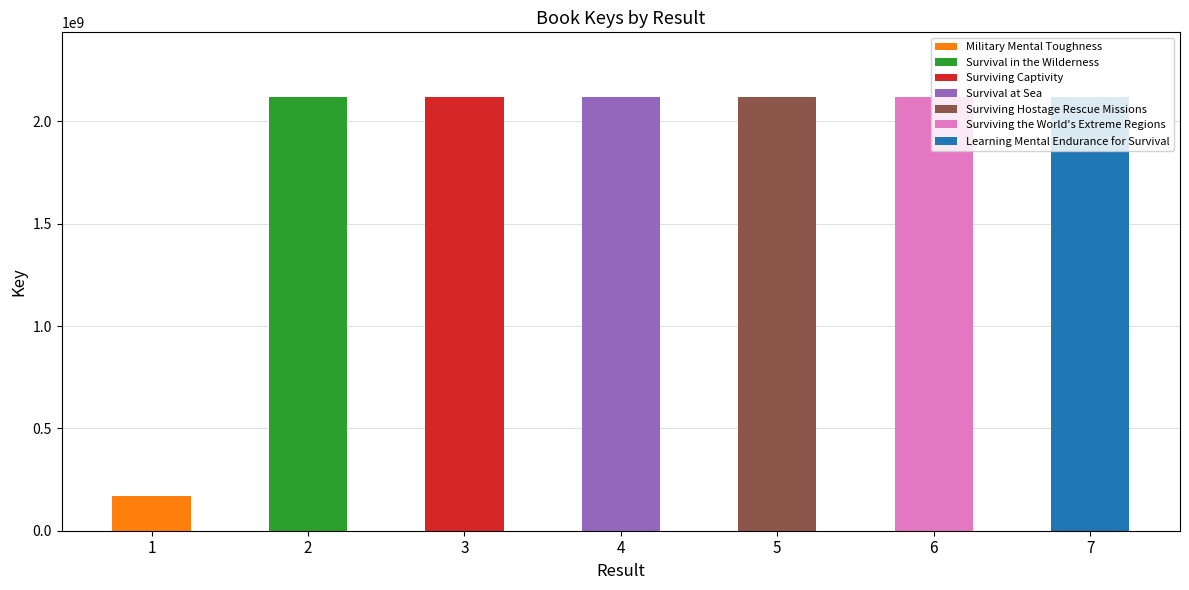

What is the approximate value at 1?

169095159